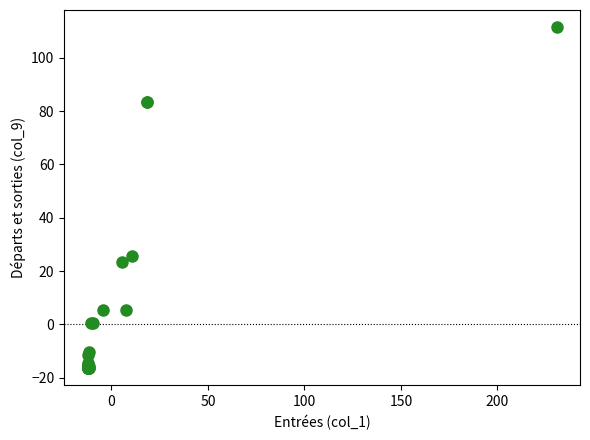

What Y value in the scatter plot is closest to 47?

25.5